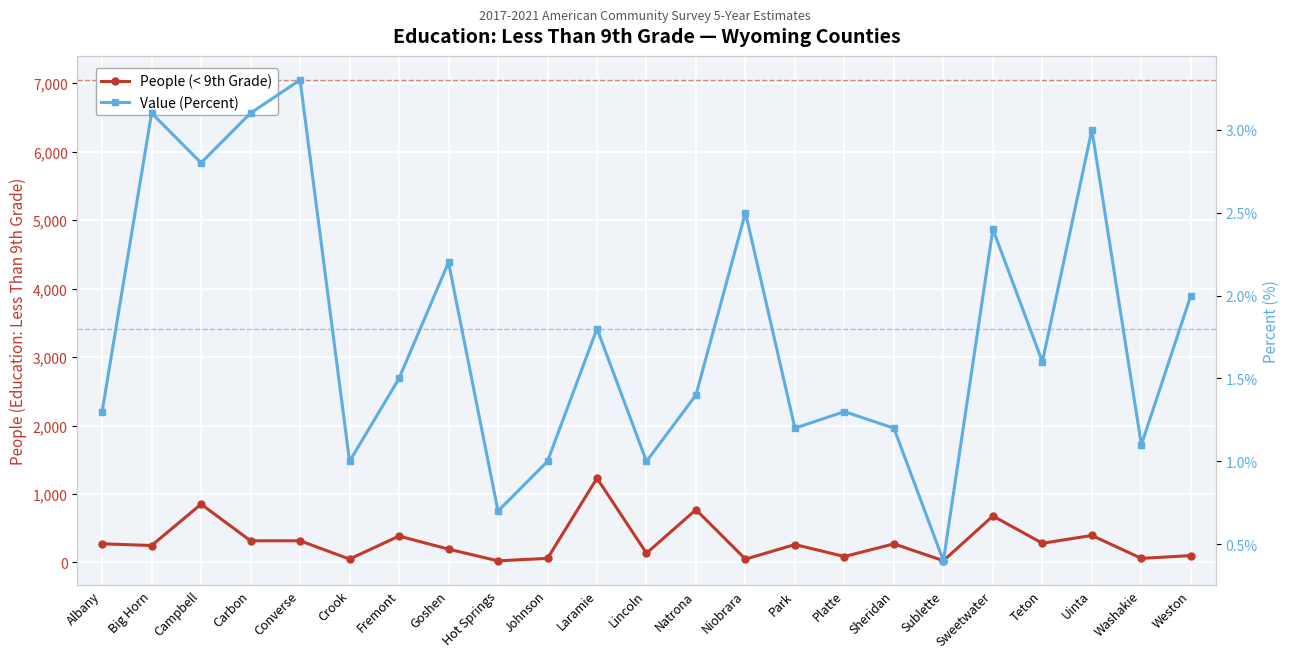

What is the average value of the Value (Percent) series?

1.8